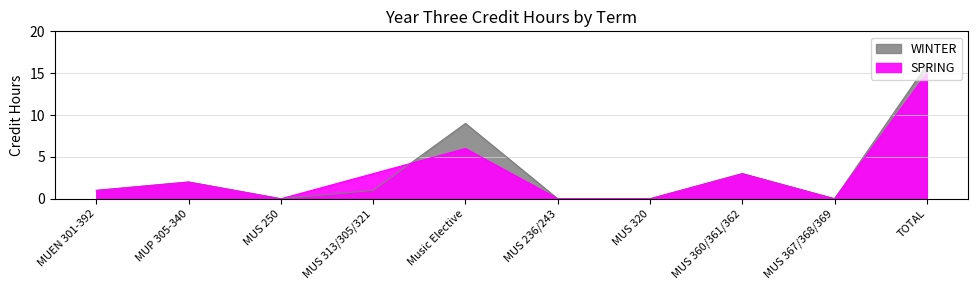

What is the average value of the SPRING series?

3